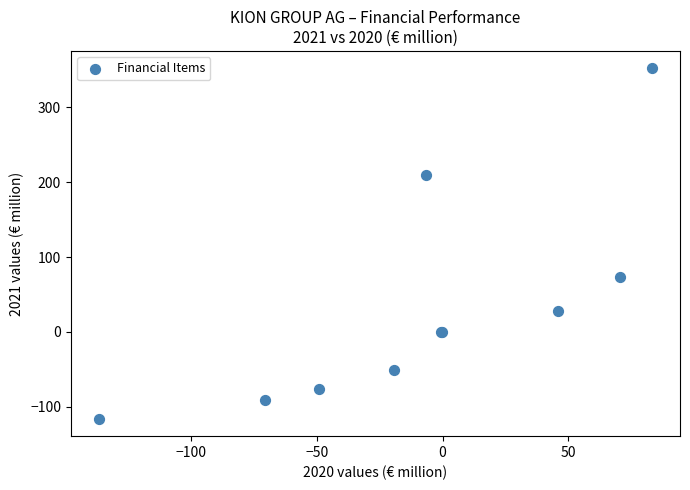

What Y value in the scatter plot is closest to 118?

73.7